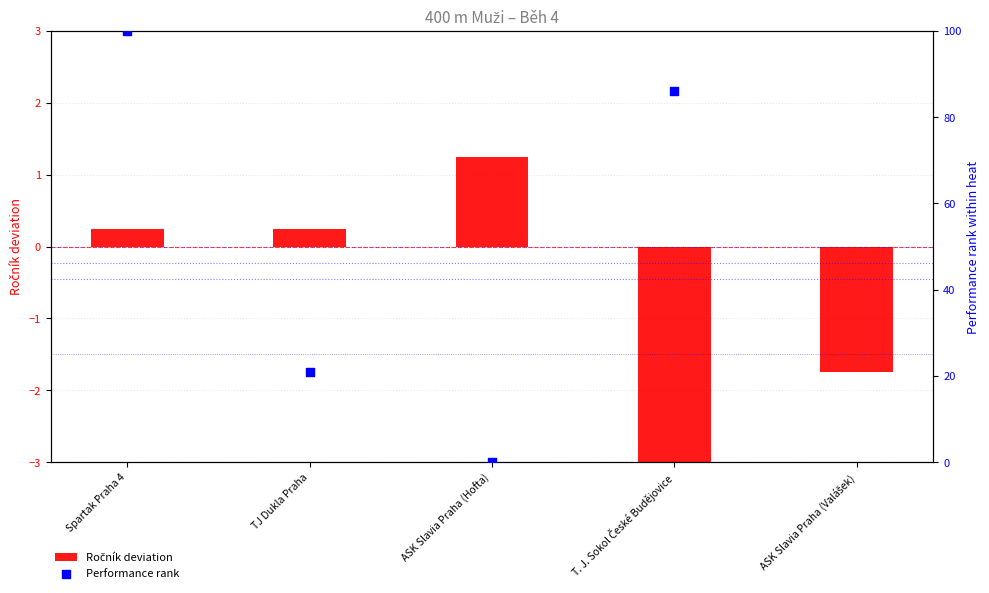

Between T. J. Sokol České Budějovice and TJ Dukla Praha, which is larger?

TJ Dukla Praha